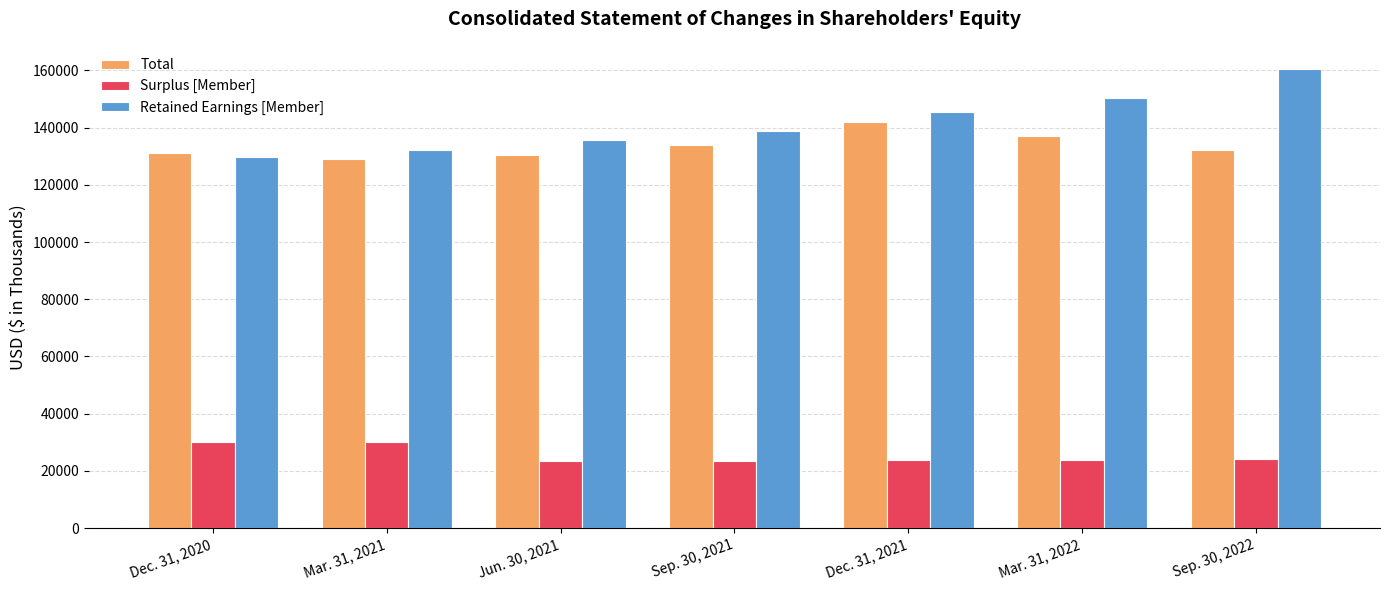

Rank the series by their maximum value, from highest to lowest.

Retained Earnings [Member], Total, Surplus [Member]